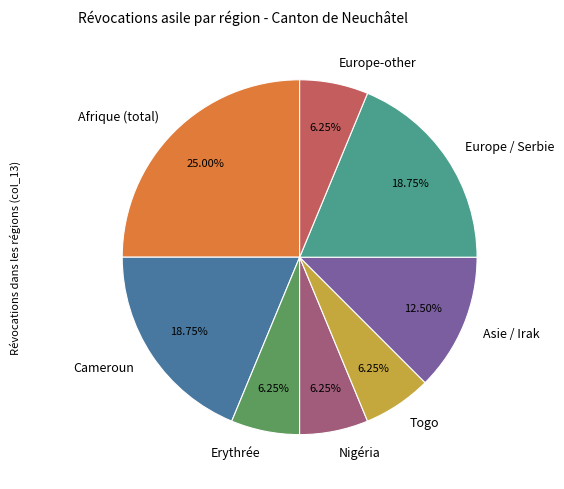

Is there a majority slice in this chart?

No